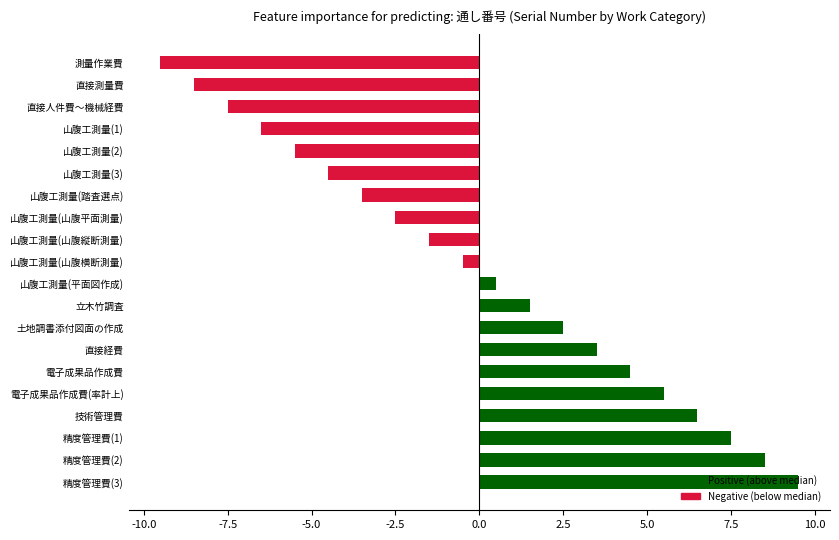

List the labels in order of value, largest first.

精度管理費(3), 精度管理費(2), 精度管理費(1), 技術管理費, 電子成果品作成費(率計上), 電子成果品作成費, 直接経費, 土地調書添付図面の作成, 立木竹調査, 山腹工測量(平面図作成), 山腹工測量(山腹横断測量), 山腹工測量(山腹縦断測量), 山腹工測量(山腹平面測量), 山腹工測量(踏査選点), 山腹工測量(3), 山腹工測量(2), 山腹工測量(1), 直接人件費～機械経費, 直接測量費, 測量作業費